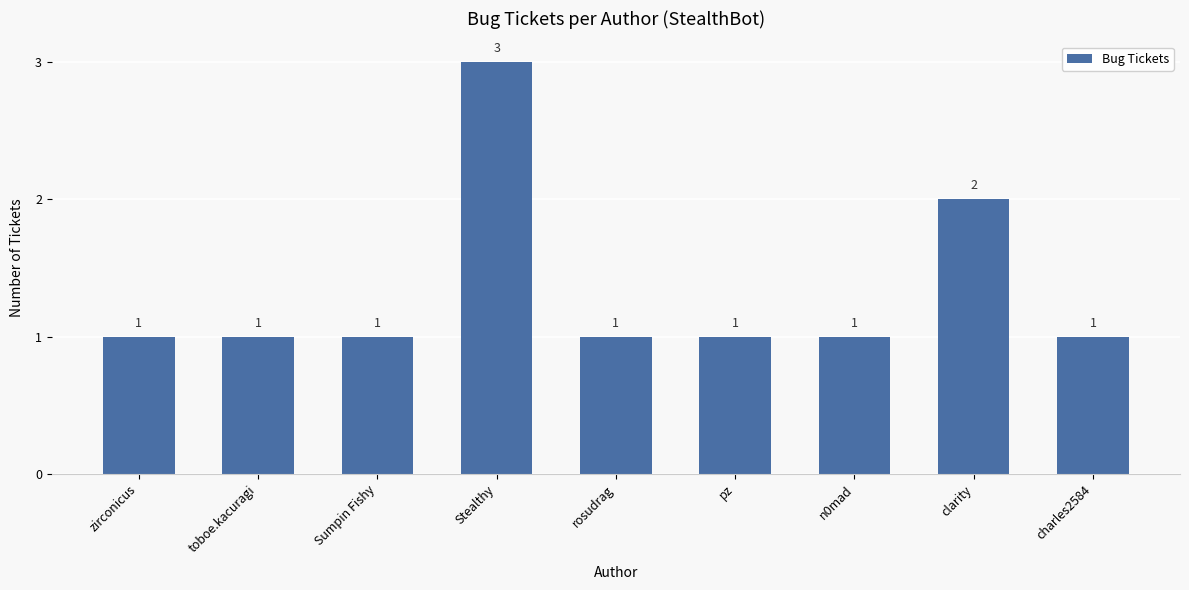

At which label is the value closest to 2?

clarity